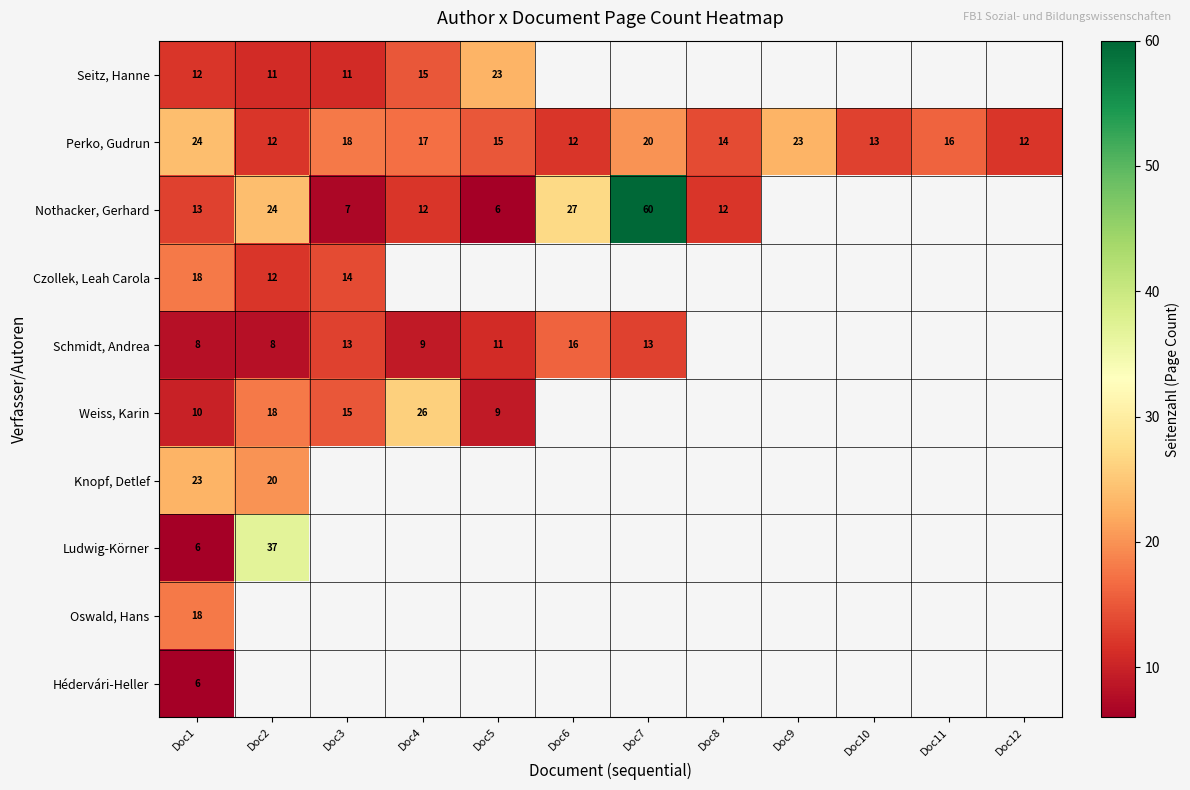

The Weiss, Karin series shows 23 at Doc3. True or false?

False